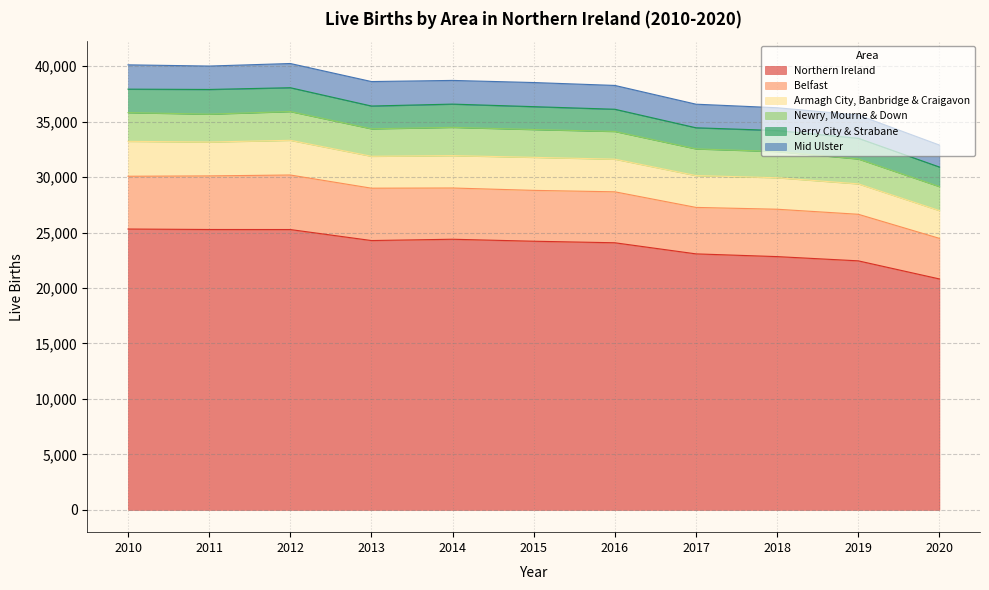

True or false: Newry, Mourne & Down and Derry City & Strabane intersect in this chart.

False